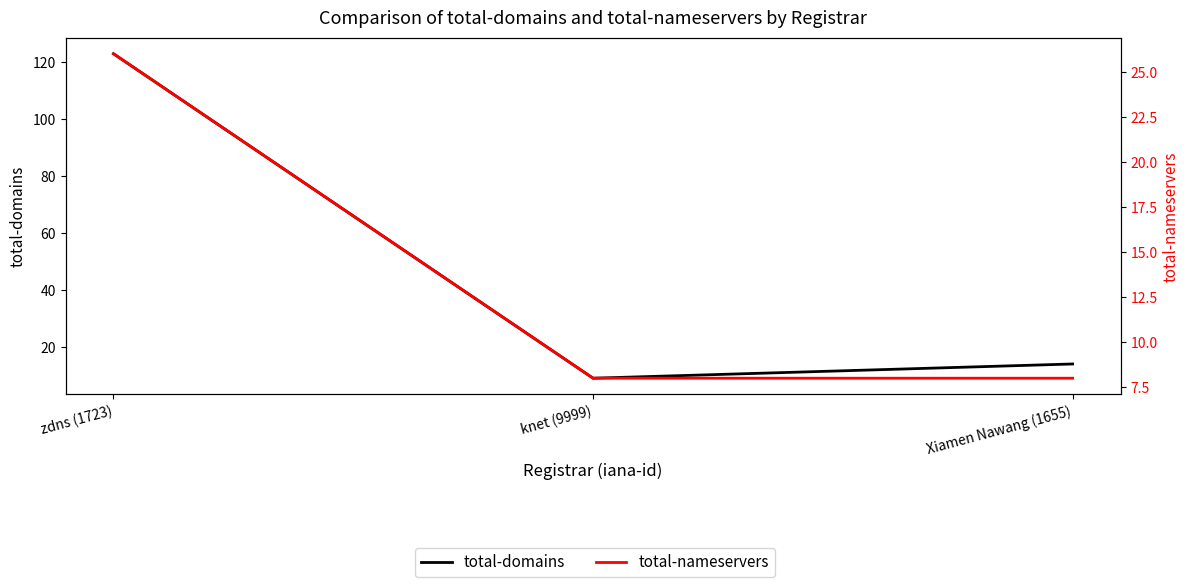

How many series are shown in this chart?

2